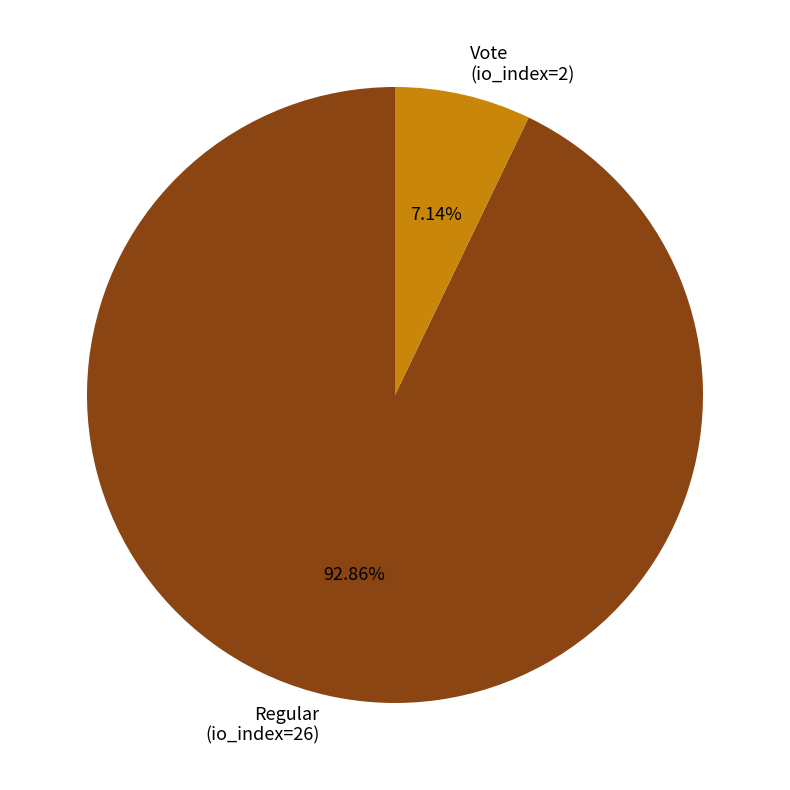

To the nearest percent, what is the difference between the largest and smallest slice percentages?

86%